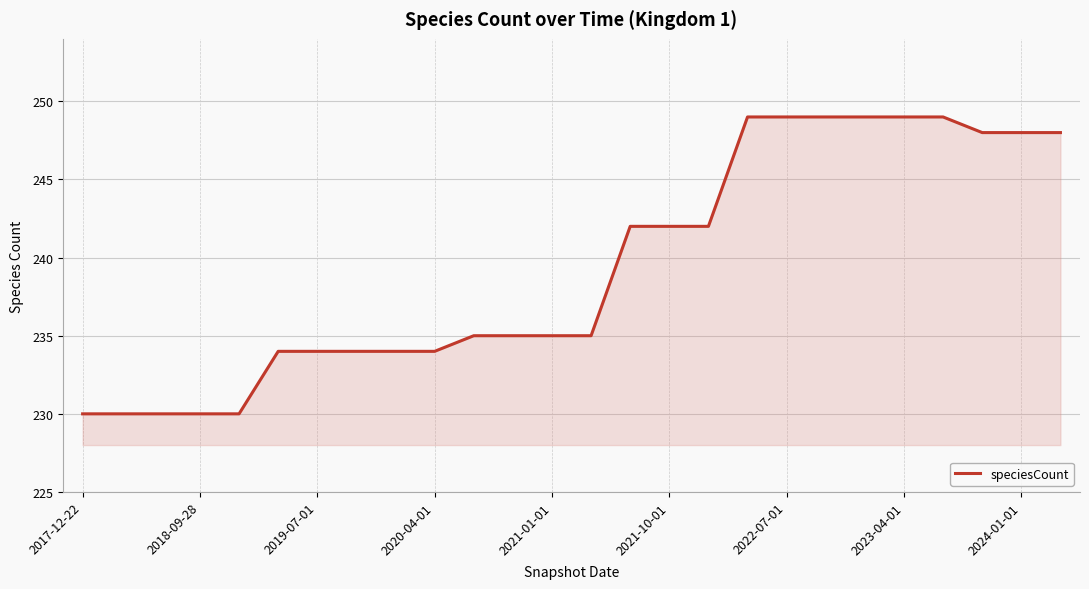

What is the difference between the maximum and minimum values?

19